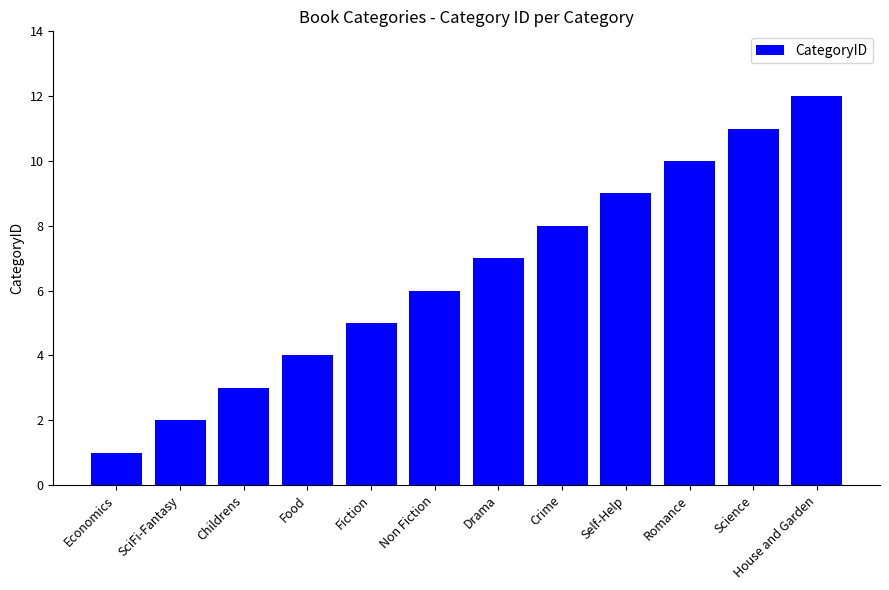

What position from the left is Drama?

7